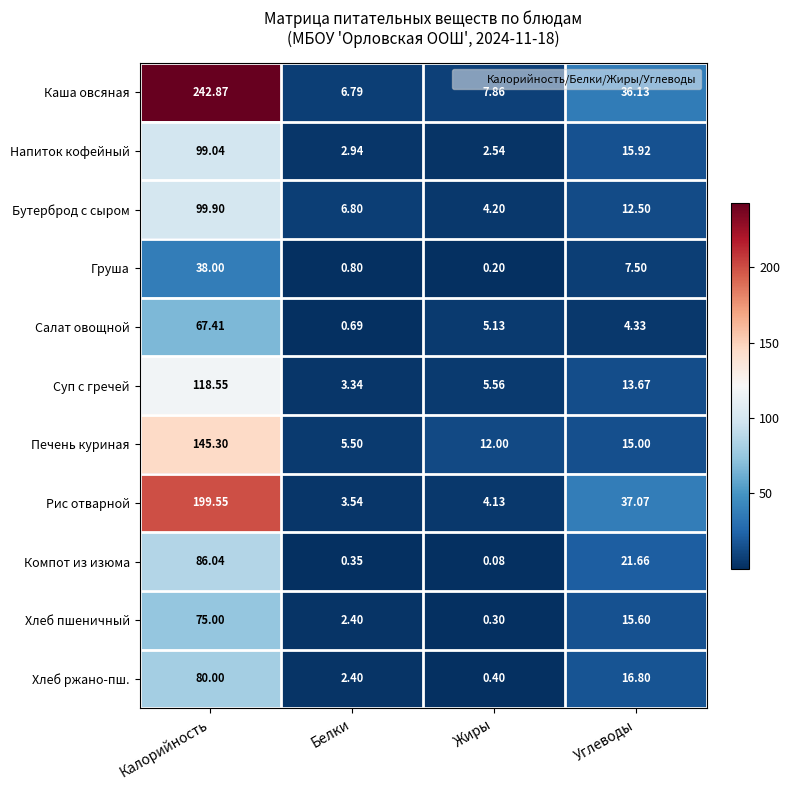

At Жиры, list the series in order from largest to smallest.

Печень куриная, Каша овсяная, Суп с гречей, Салат овощной, Бутерброд с сыром, Рис отварной, Напиток кофейный, Хлеб ржано-пш., Хлеб пшеничный, Груша, Компот из изюма